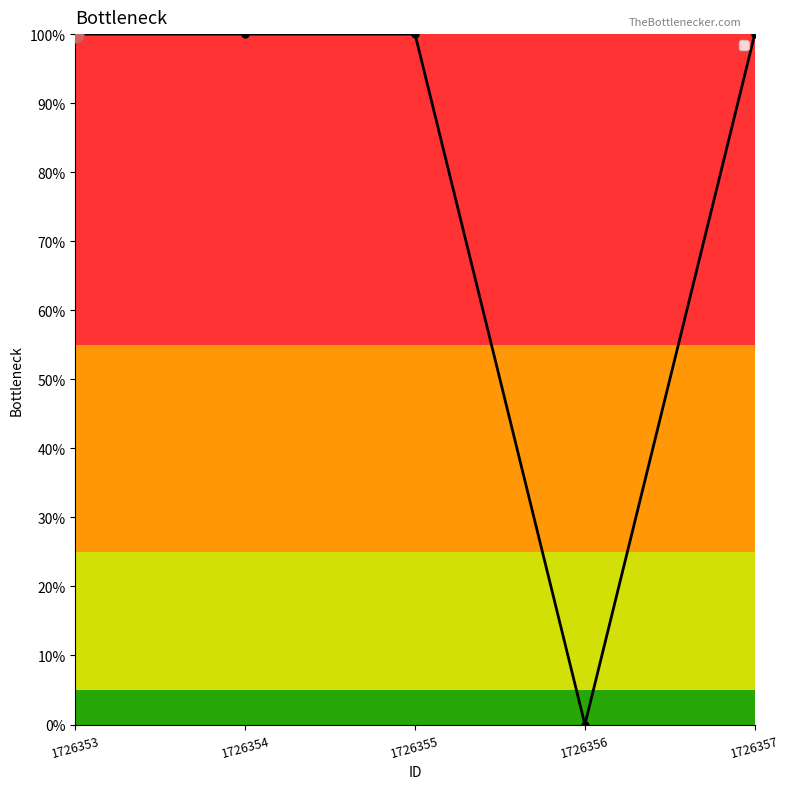

Does the chart have visible grid lines?

No